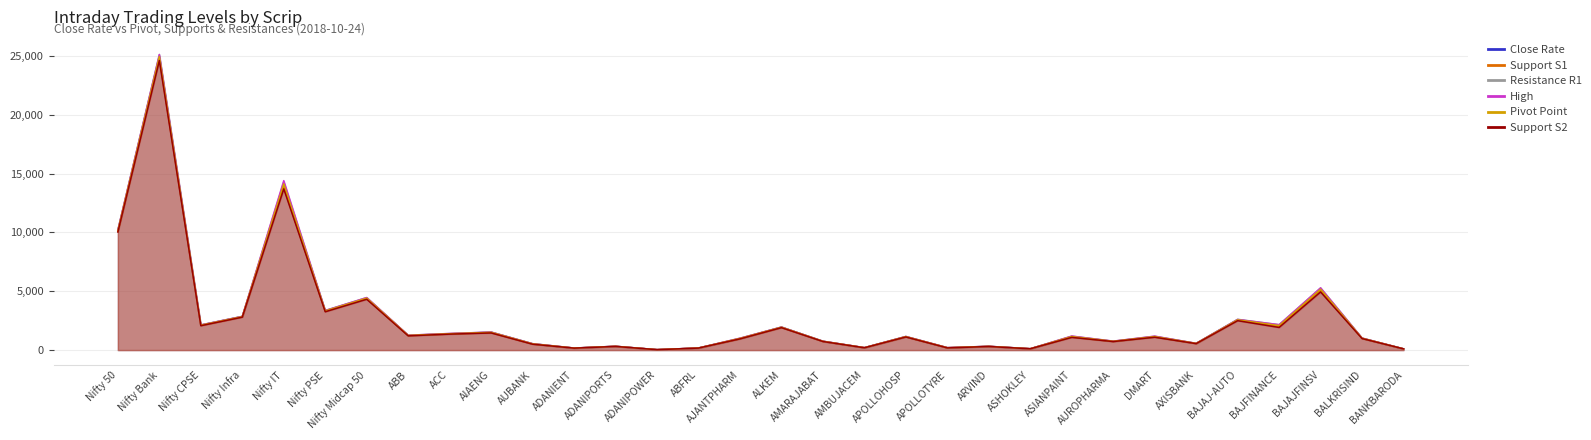

True or false: High has a value of 320.7 at ADANIPORTS.

True